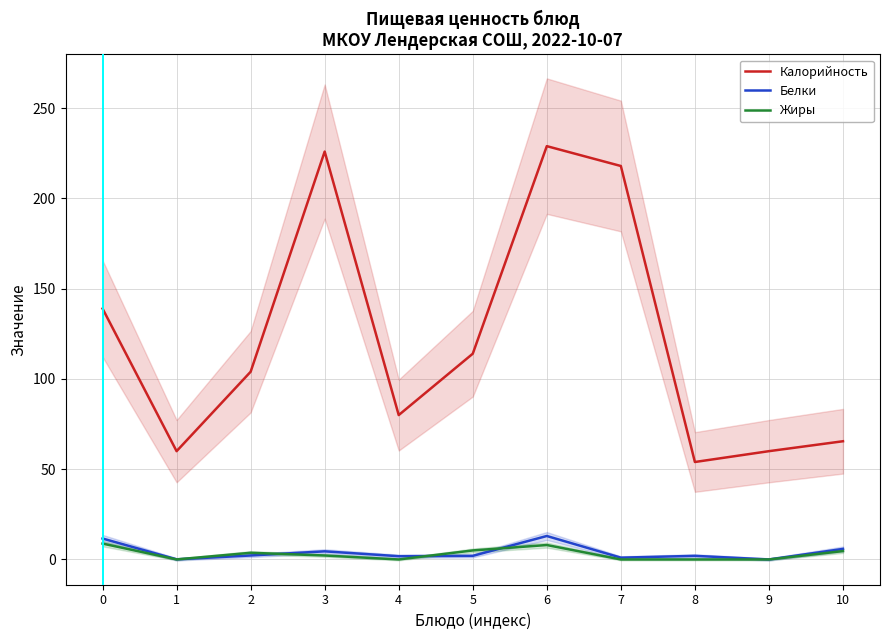

What value does the Белки series have at 3?

4.5